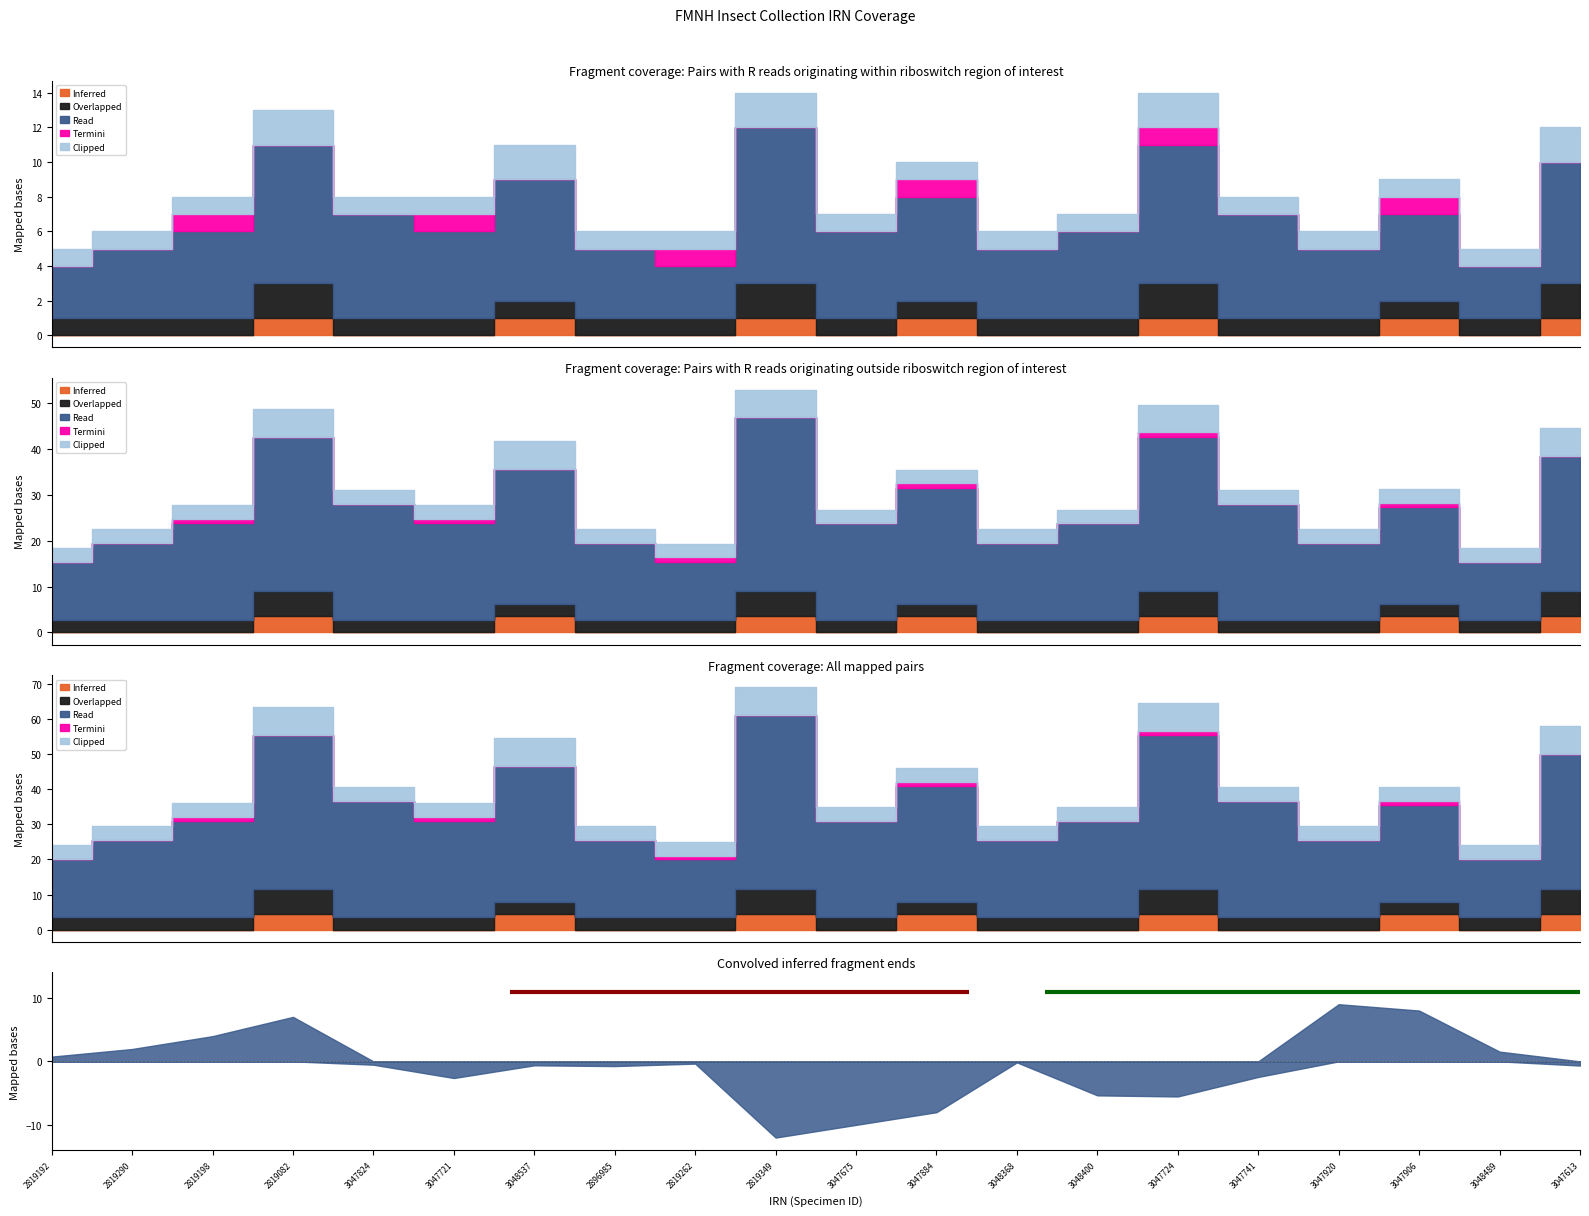

How many interior local valleys does the Inferred series have?

2